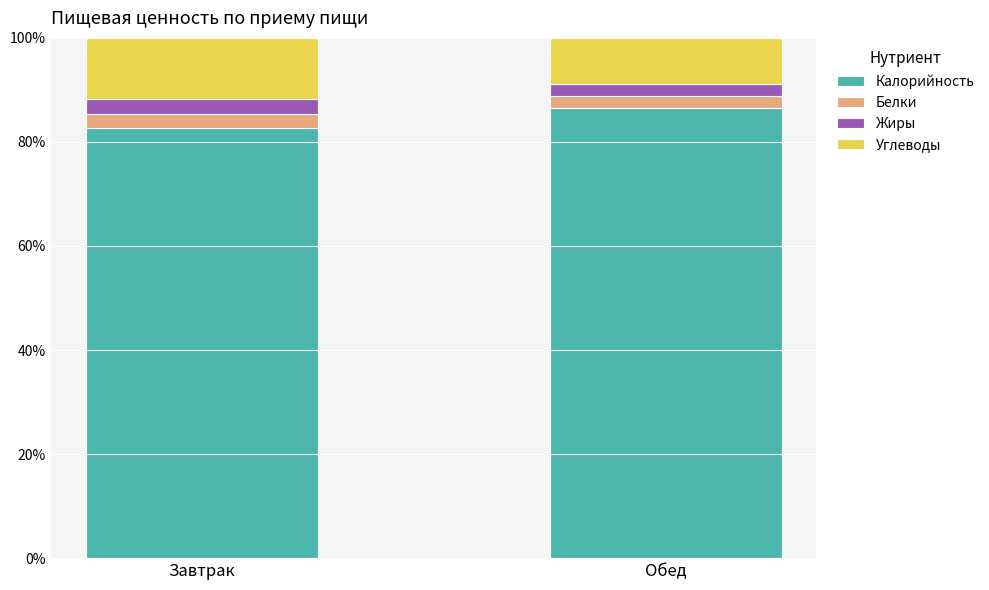

At which label does Калорийность first exceed 86?

Обед